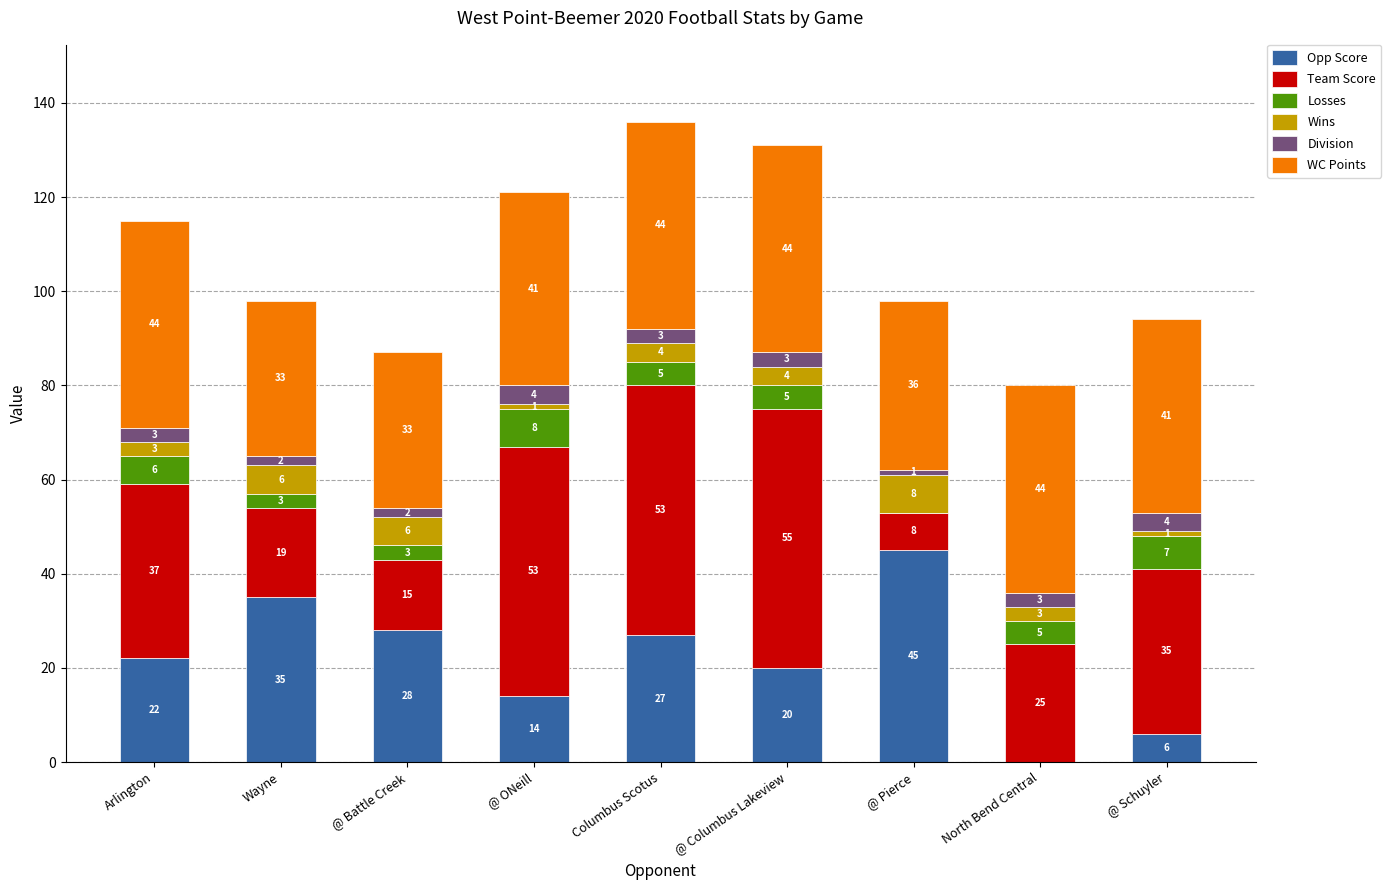

What is the total value across all series at @ Columbus Lakeview?

131